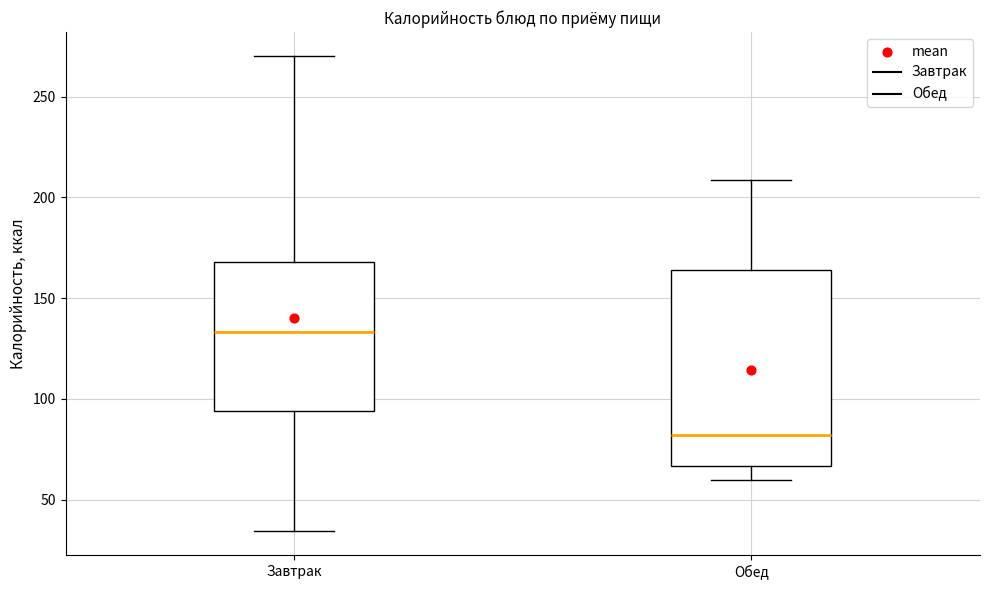

Which box has the highest median line?

Завтрак